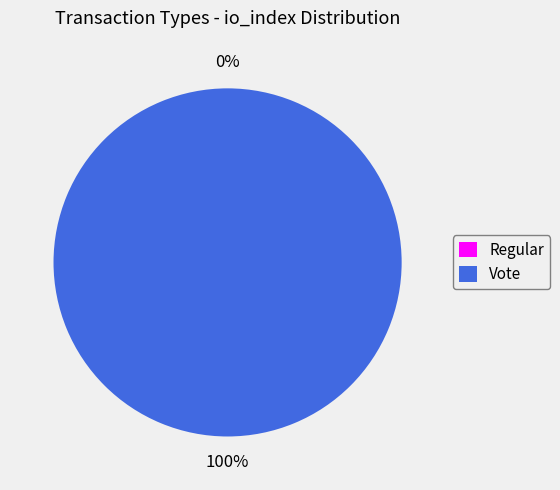

The Regular slice represents 0% of the pie. True or false?

True